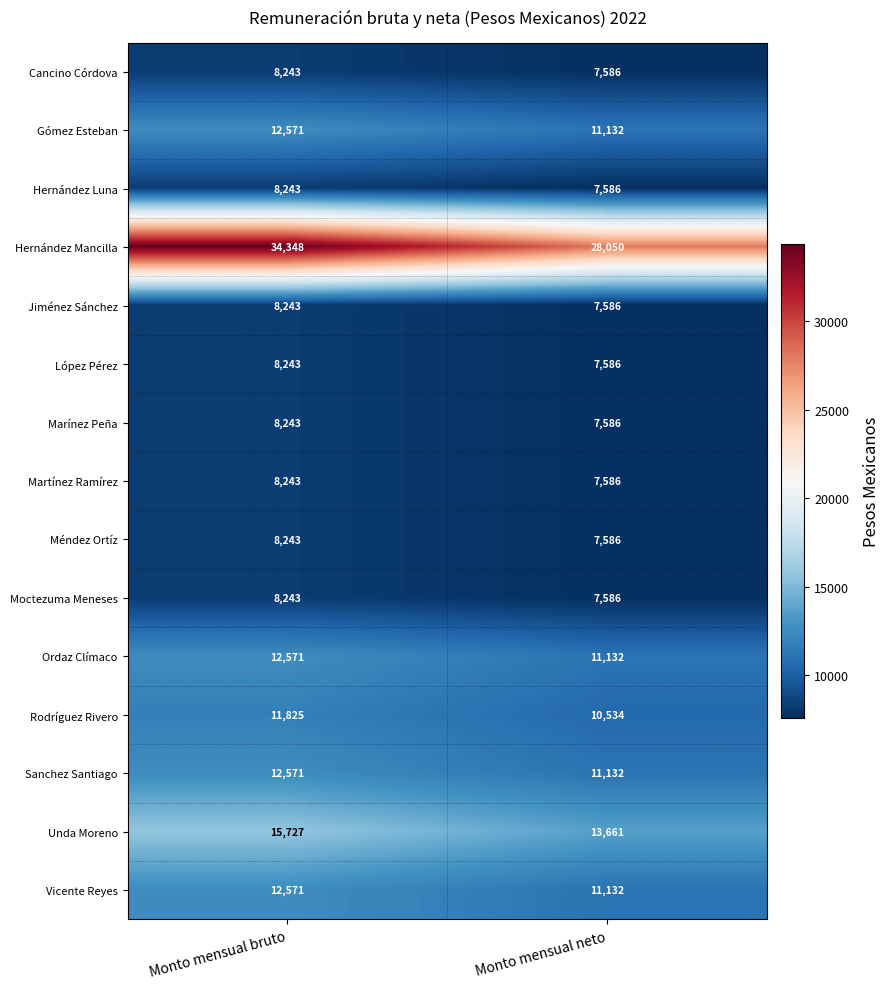

What is the maximum value shown in the chart?

34348